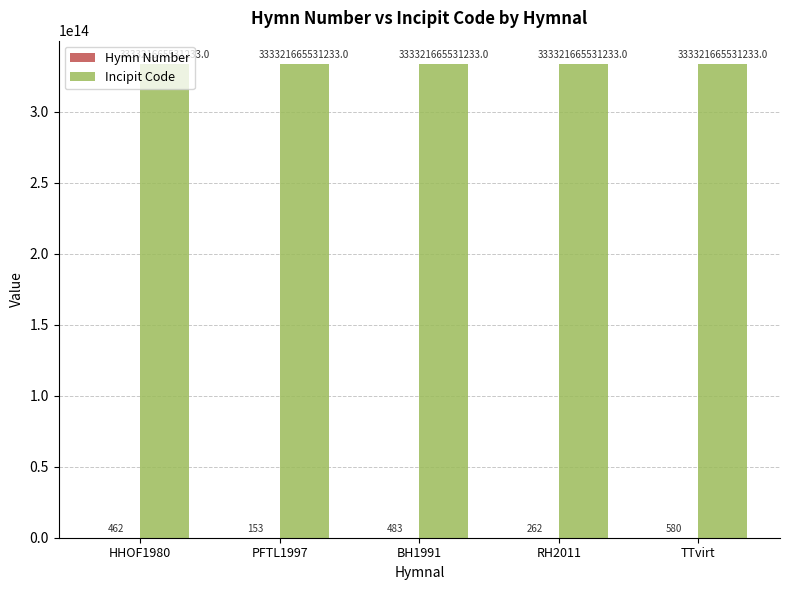

At which category is the sum across all series the highest?

TTvirt